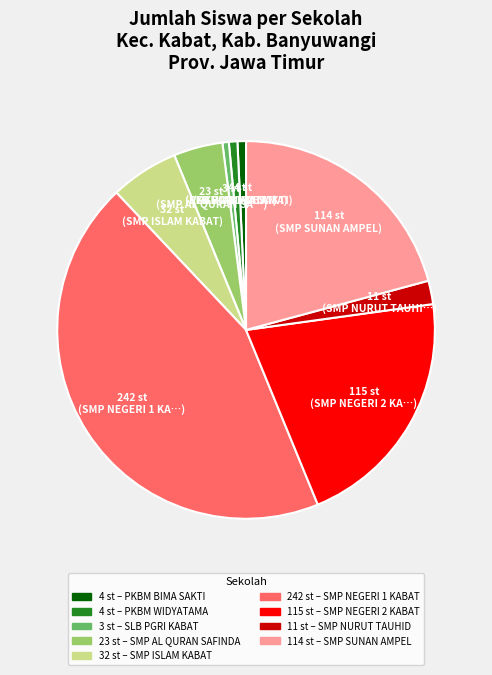

Is there a majority slice in this chart?

No